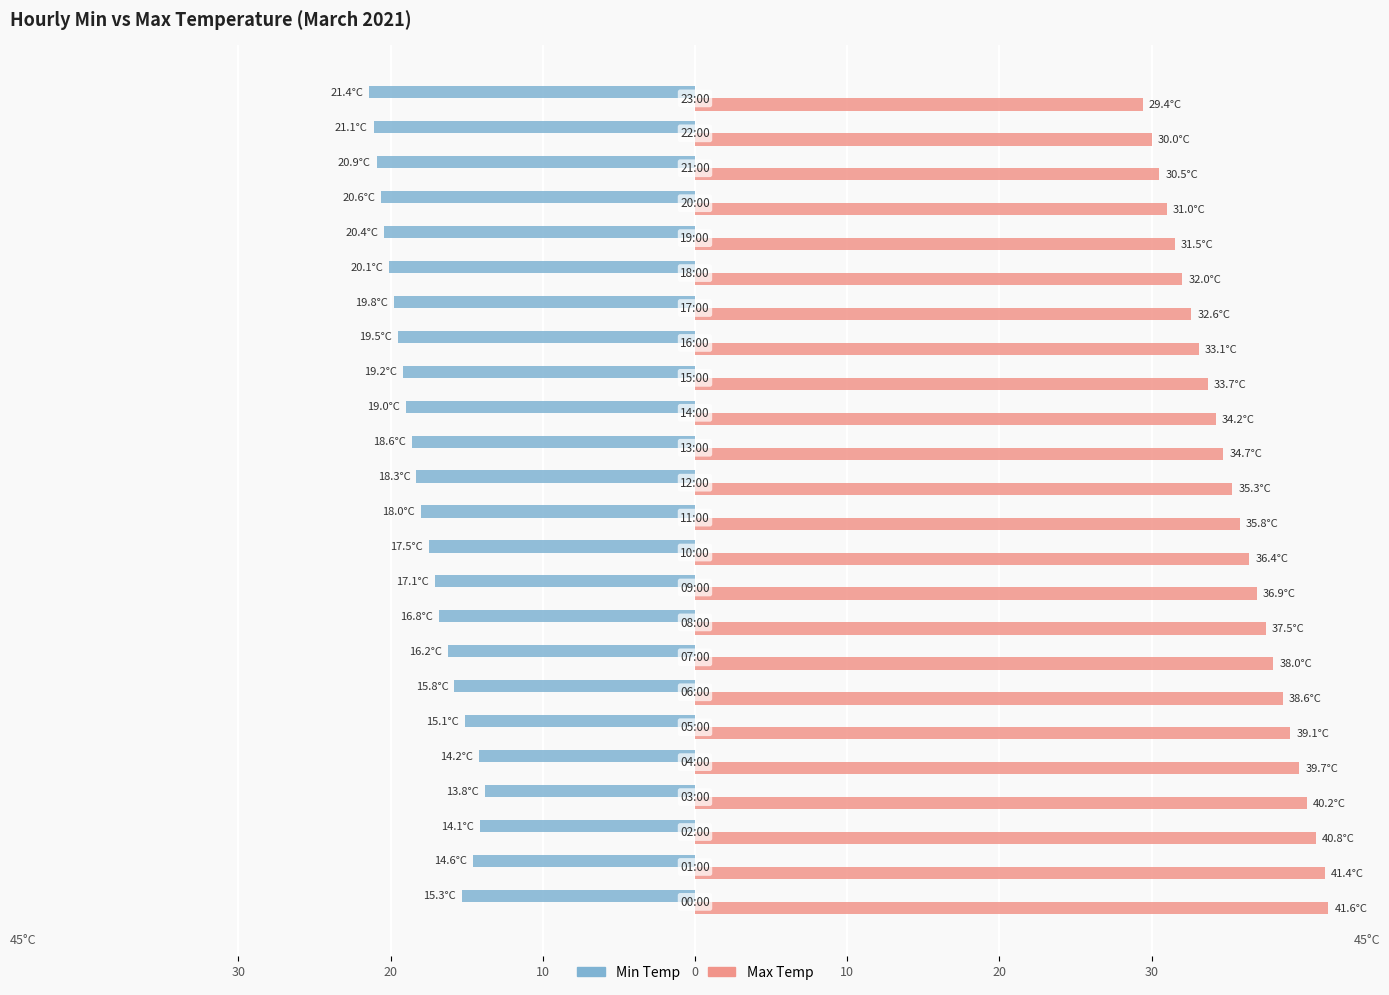

What are all the series names shown in the legend?

Min Temp, Max Temp